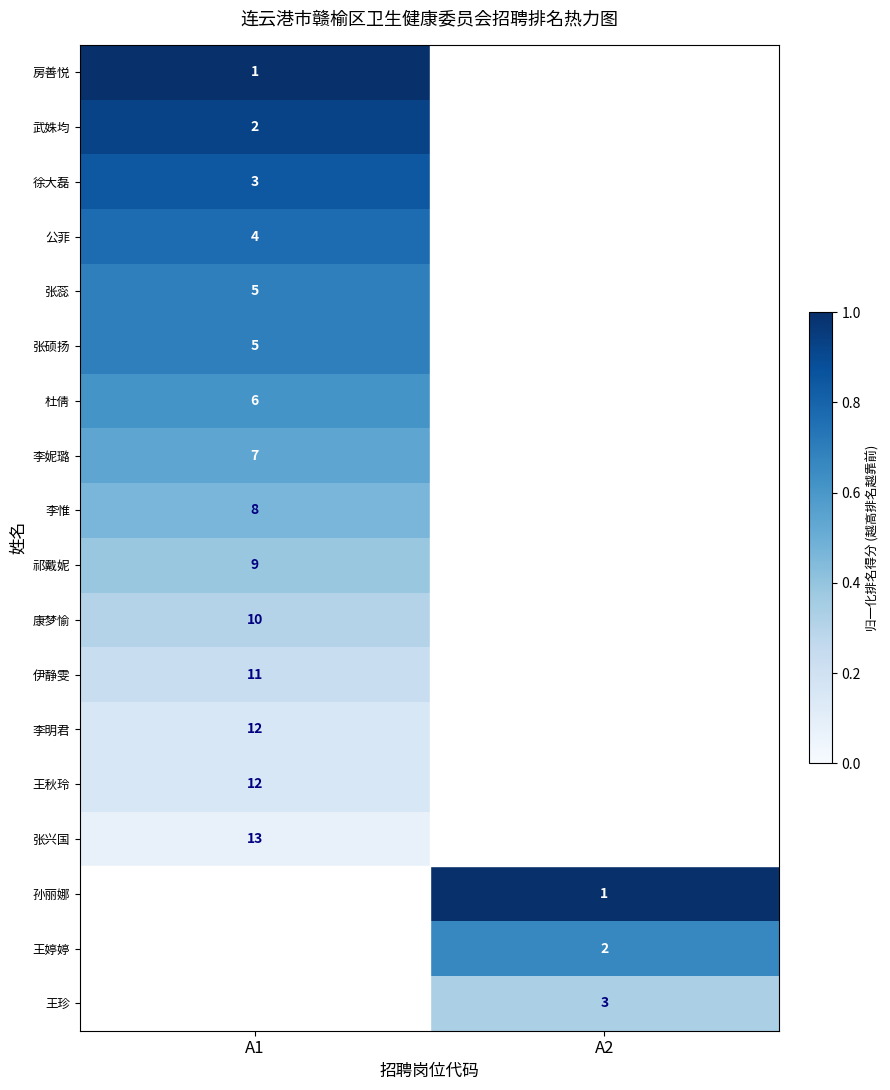

True or false: 李惟 has a value of 12 at A1.

False